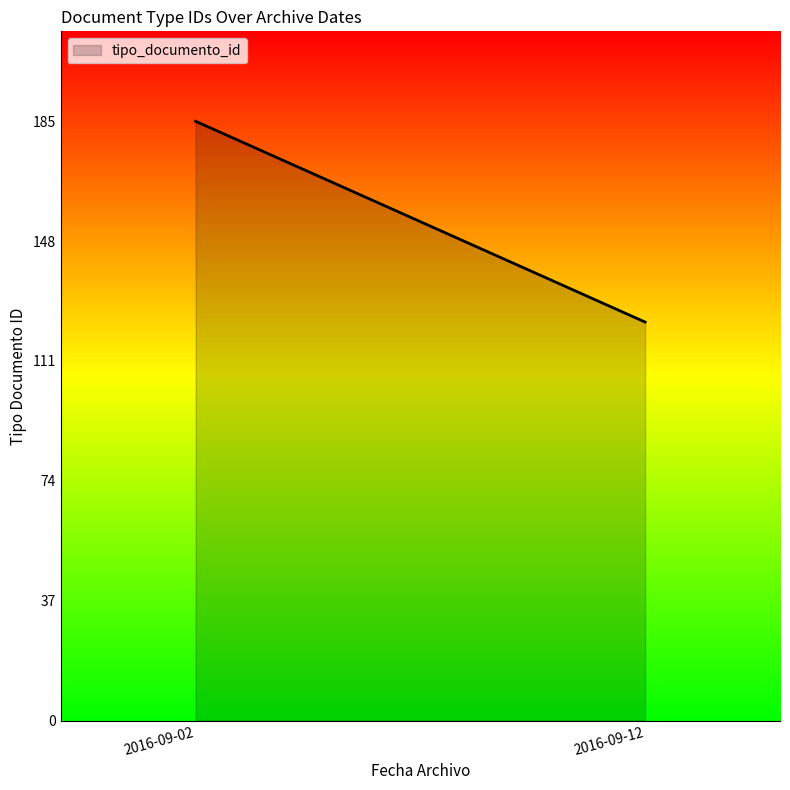

Which label corresponds to the largest value in the chart?

2016-09-02